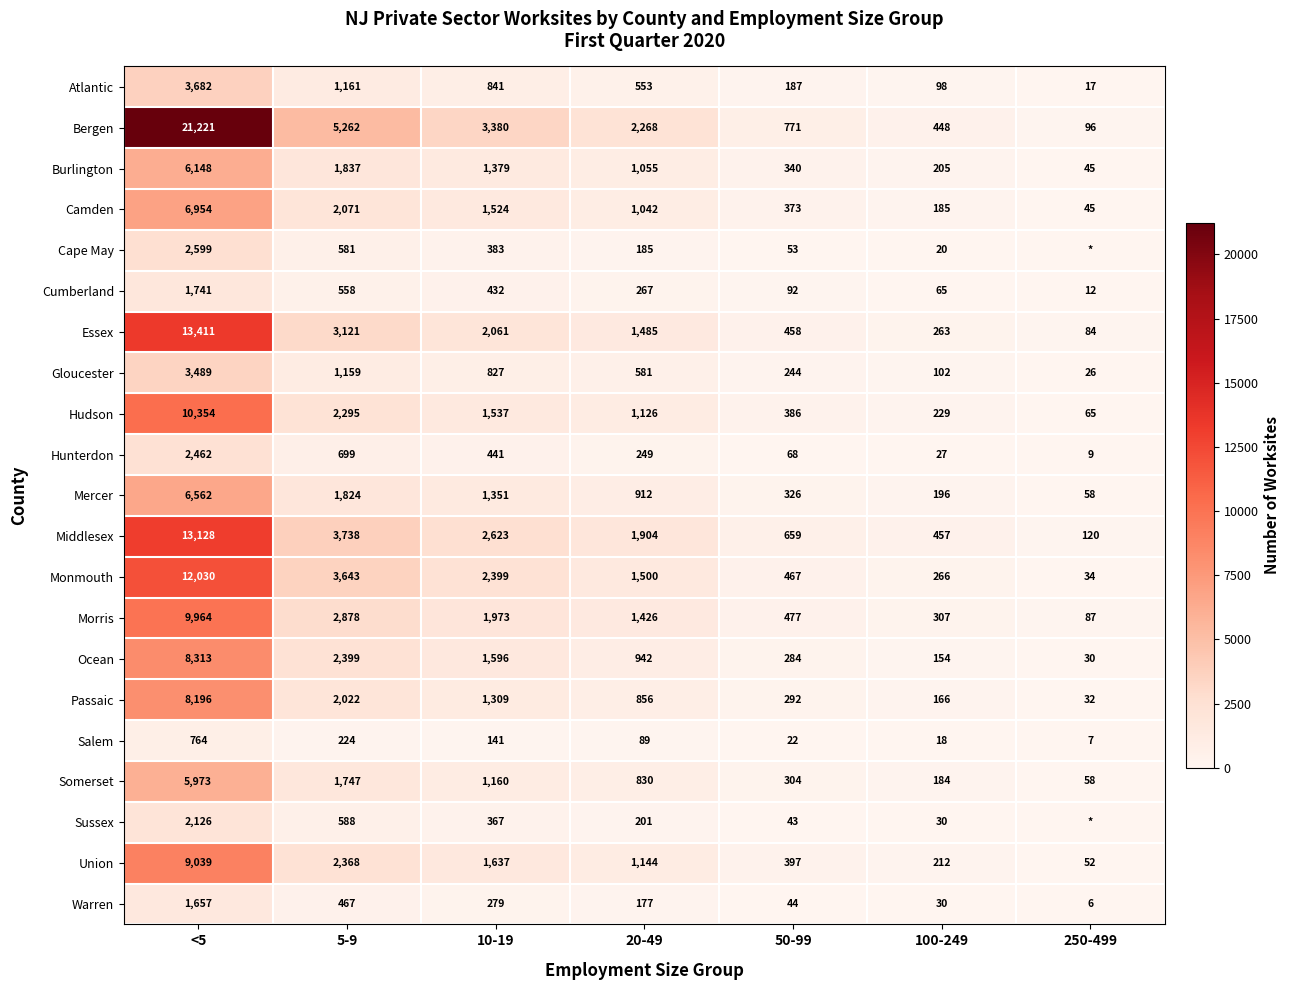

Rank the categories by Gloucester value from highest to lowest.

<5, 5-9, 10-19, 20-49, 50-99, 100-249, 250-499